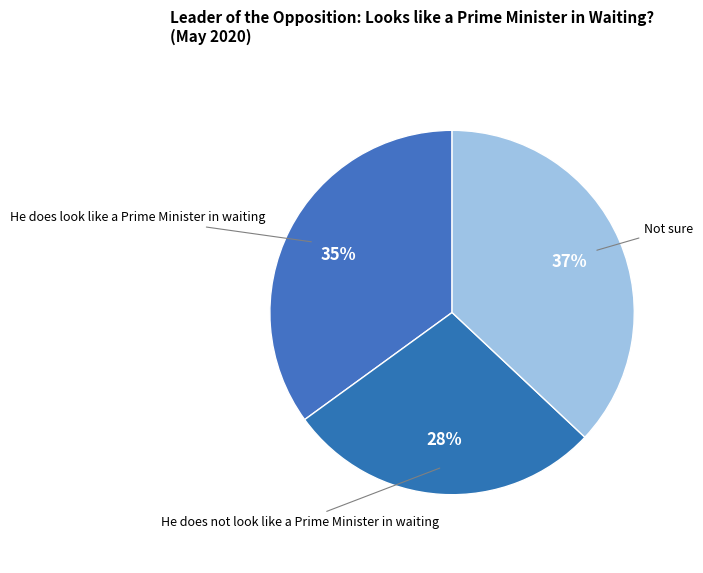

To the nearest percent, what is the difference between the He does not look like a Prime Minister in waiting and He does look like a Prime Minister in waiting slice percentages?

7%